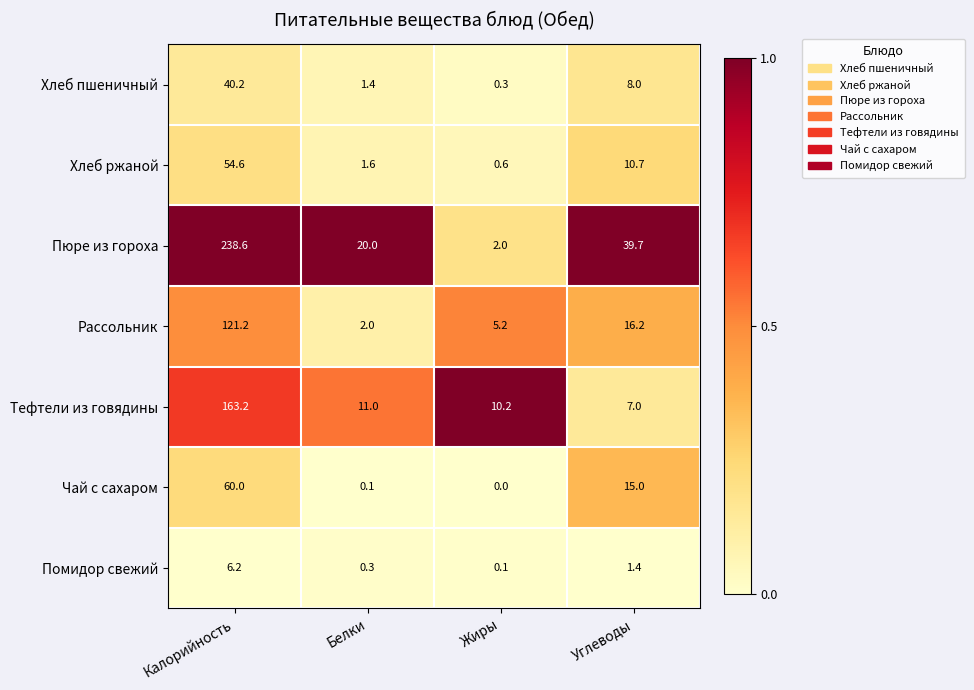

Where does the Тефтели из говядины series first go above 11?

Калорийность